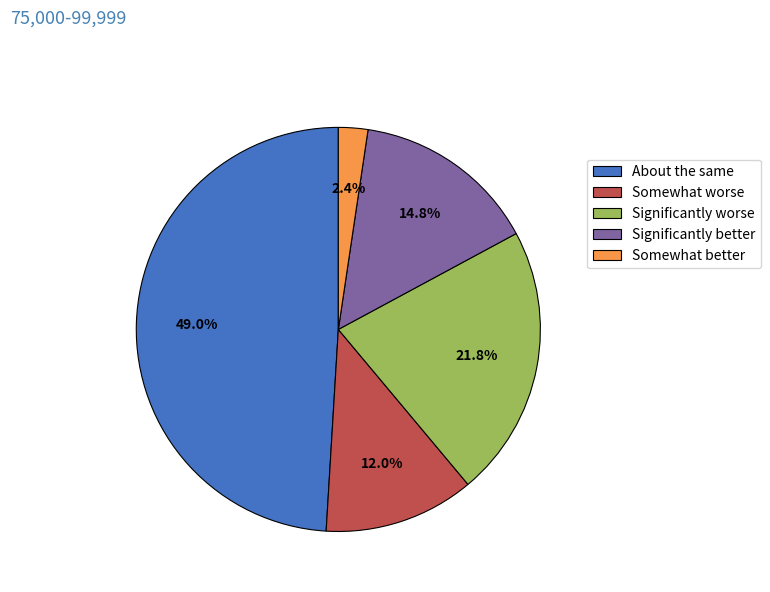

How many slices are in this pie chart?

5